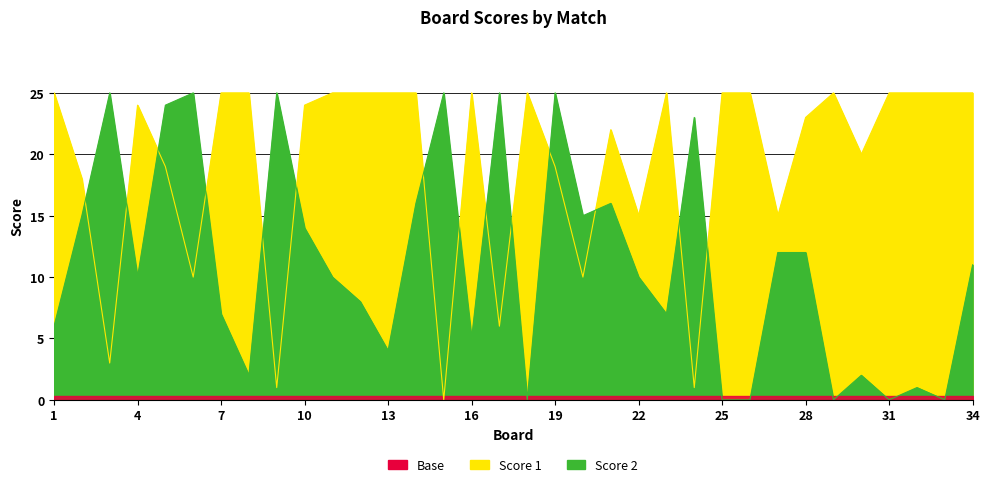

At which category is the sum across all series the highest?

19